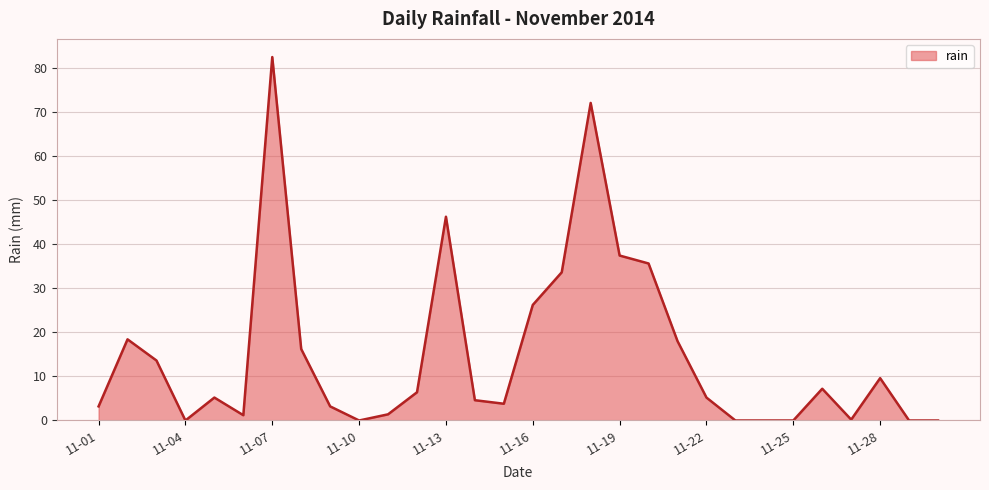

What is the greatest value displayed?

82.4